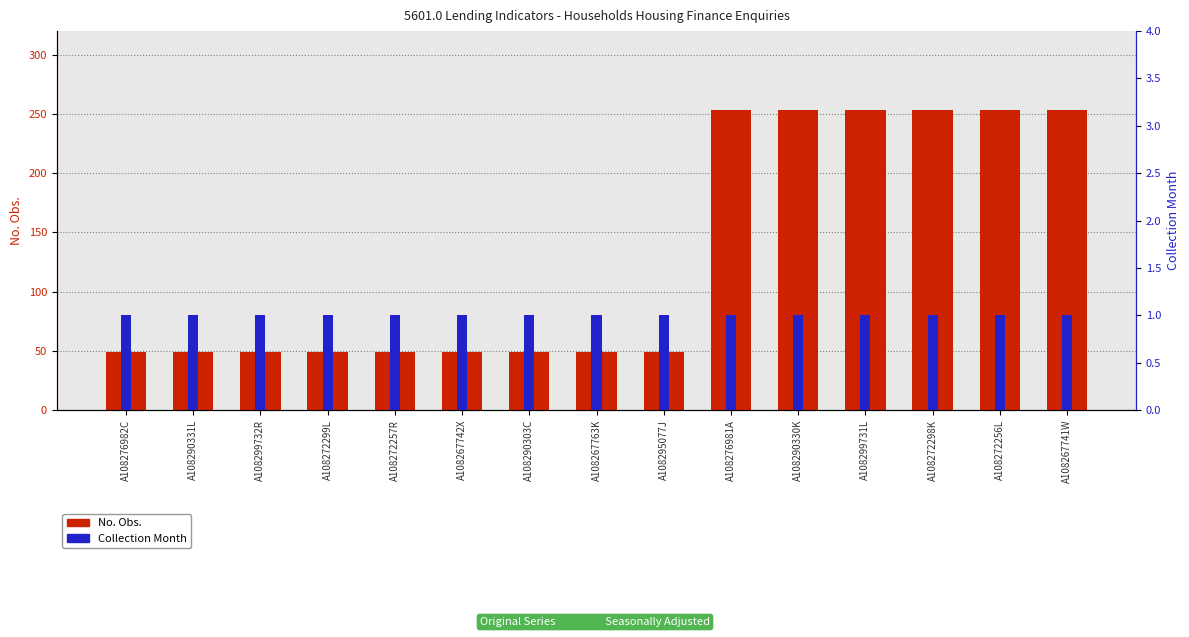

What is the total value across all series at A108267742X?

50